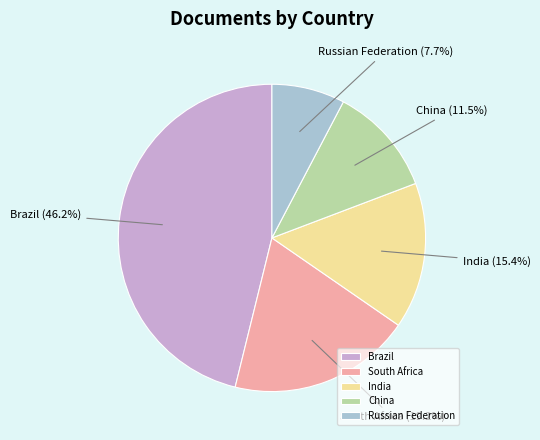

Count the number of slices in the pie.

5